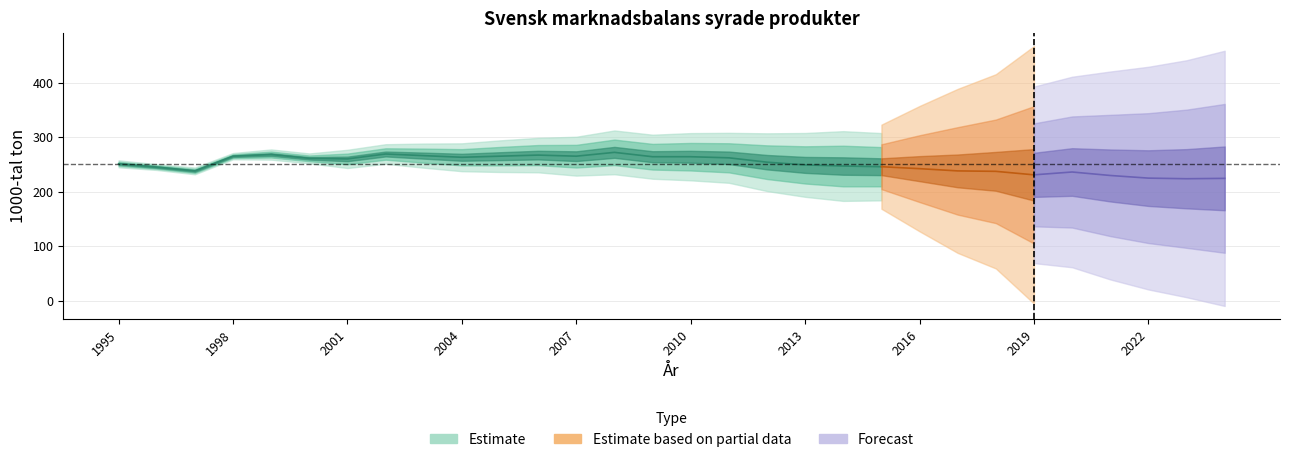

At which category does Produktion reach its first local peak?

1999